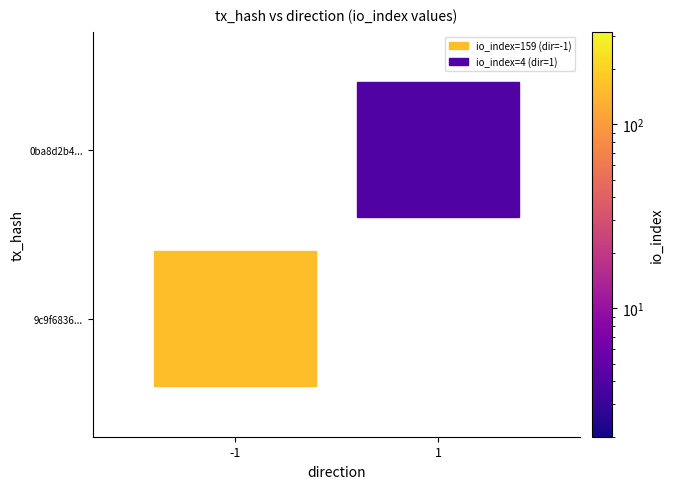

At how many categories does at least one series exceed 99?

1